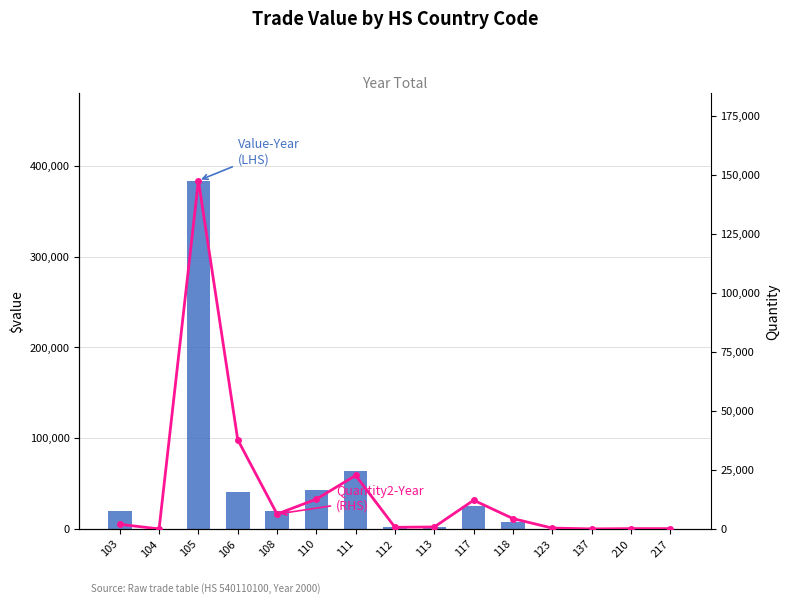

Rank the series by their maximum value, from lowest to highest.

Quantity2-Year (RHS), Value-Year (LHS)